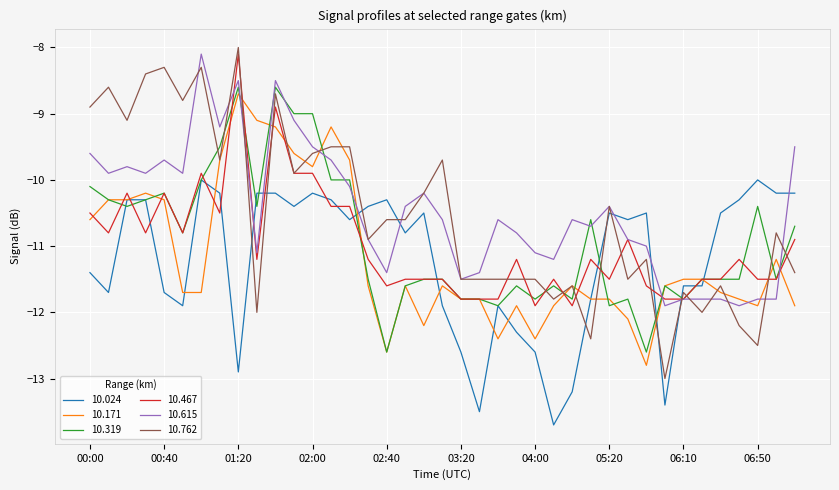

What is the greatest value displayed?

-8.0